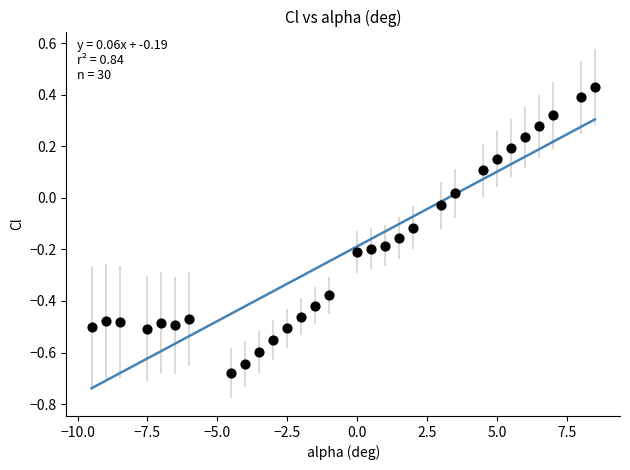

What is the range of Y values (max minus min)?

1.1